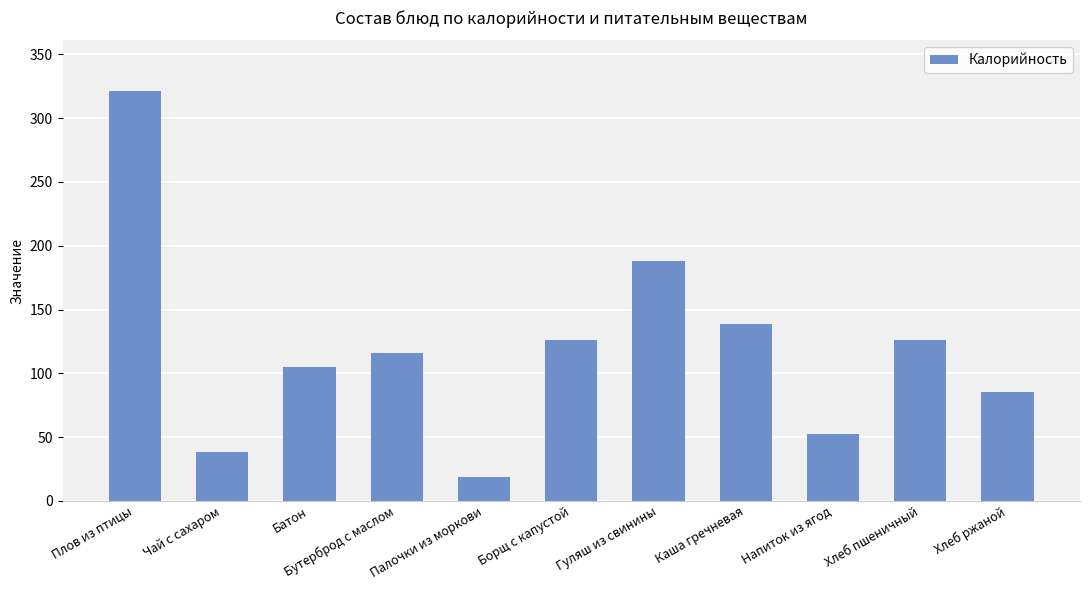

Is it true that the value at Борщ с капустой is 126?

True